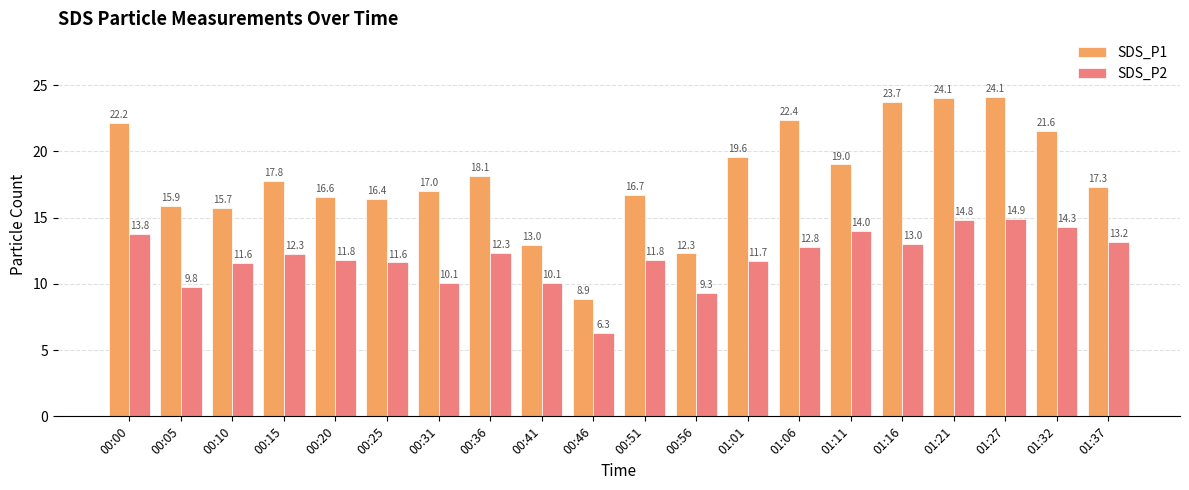

Reading left to right, list all the values displayed in this chart.

SDS_P1: 00:00=22.2	00:05=15.9	00:10=15.7	00:15=17.8	00:20=16.6	00:25=16.4	00:31=17.0	00:36=18.1	00:41=13.0	00:46=8.9	00:51=16.7	00:56=12.3	01:01=19.6	01:06=22.4	01:11=19.0	01:16=23.7	01:21=24.1	01:27=24.1	01:32=21.6	01:37=17.3
SDS_P2: 00:00=13.8	00:05=9.8	00:10=11.6	00:15=12.3	00:20=11.8	00:25=11.6	00:31=10.1	00:36=12.3	00:41=10.1	00:46=6.3	00:51=11.8	00:56=9.3	01:01=11.7	01:06=12.8	01:11=14.0	01:16=13.0	01:21=14.8	01:27=14.9	01:32=14.3	01:37=13.2